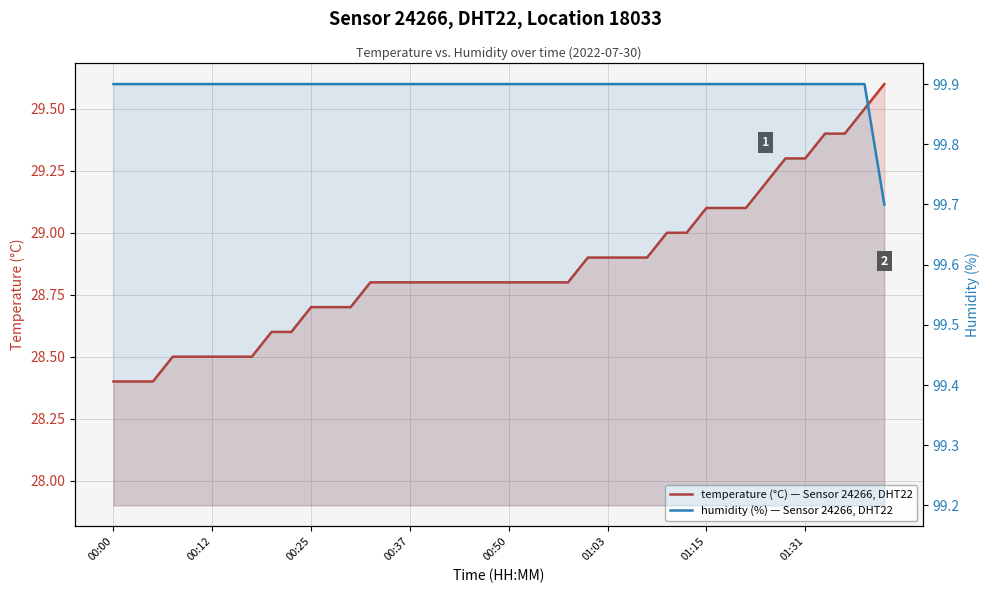

What is the maximum value shown in the chart?

99.9